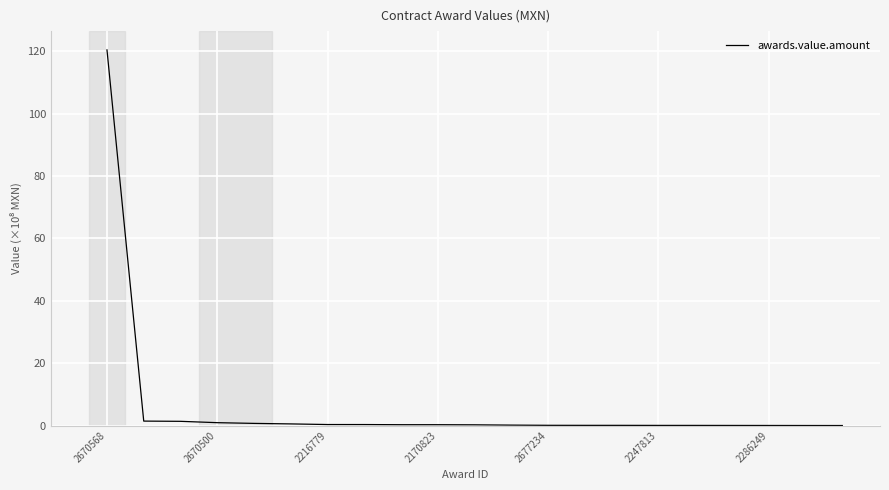

Is this an area chart (filled region under the line)?

No